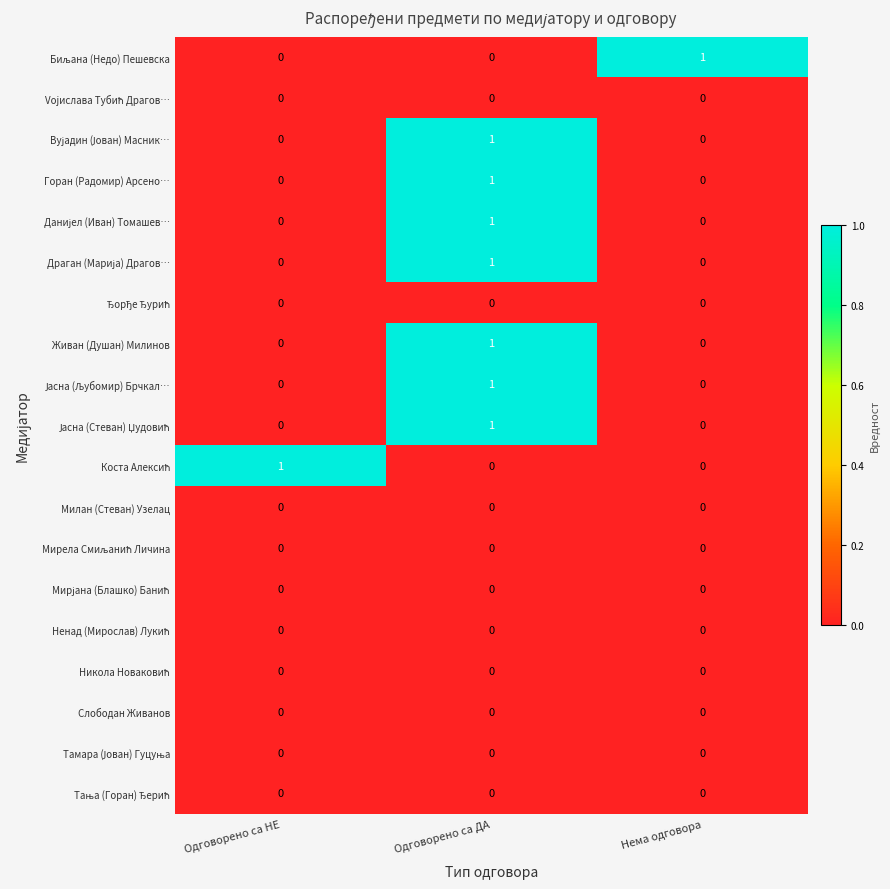

Is it true that Живан (Душан) Милинов equals 1 at Одговорено са НЕ?

False